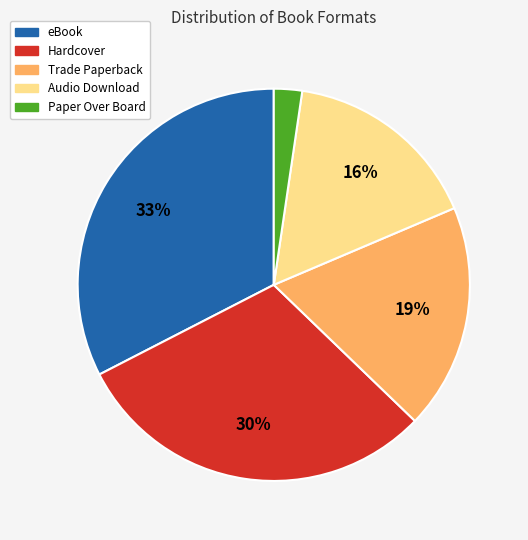

To the nearest percent, what is the average slice percentage?

20%